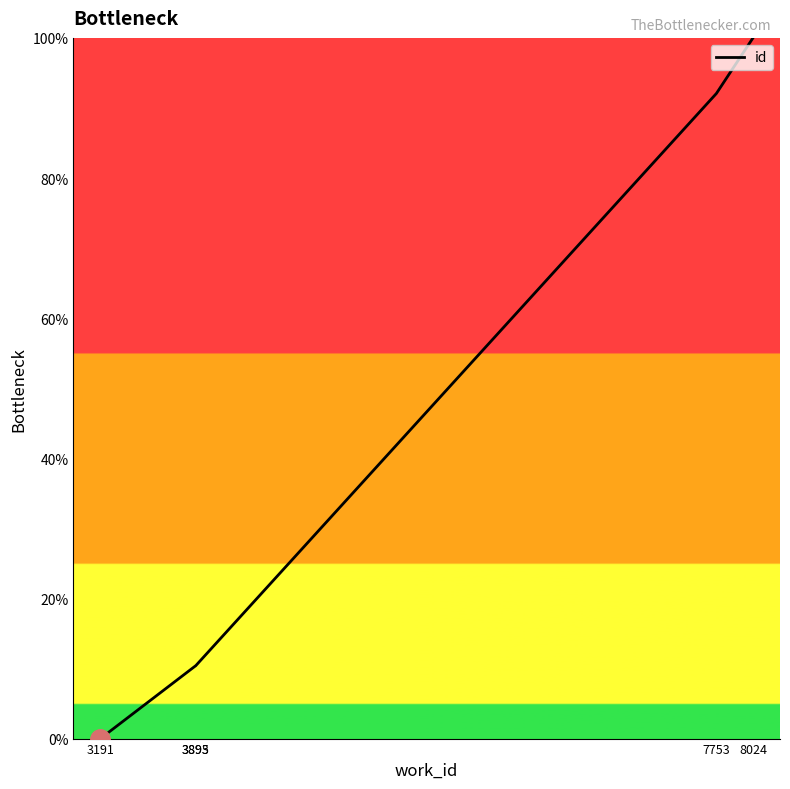

Count the number of data series in this chart.

1